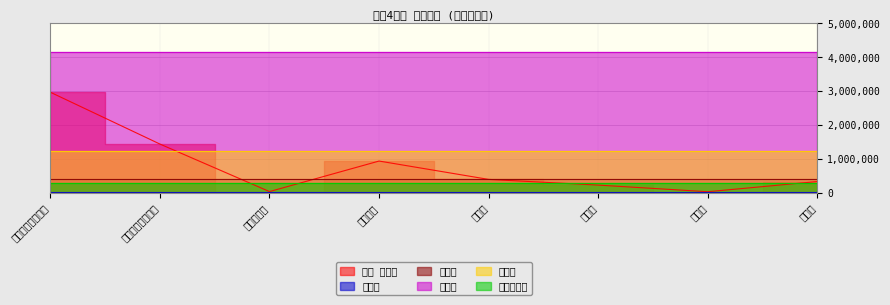

What is the spread (max minus min) of values at 分担金及び負担金?

4131522